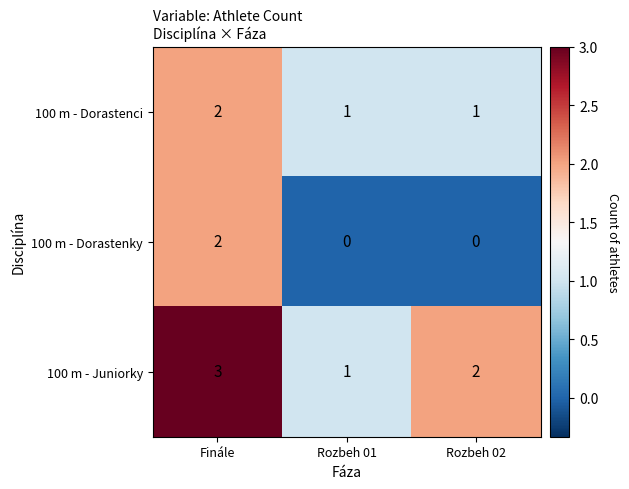

Rank the series by their average value, from lowest to highest.

100 m - Dorastenky, 100 m - Dorastenci, 100 m - Juniorky